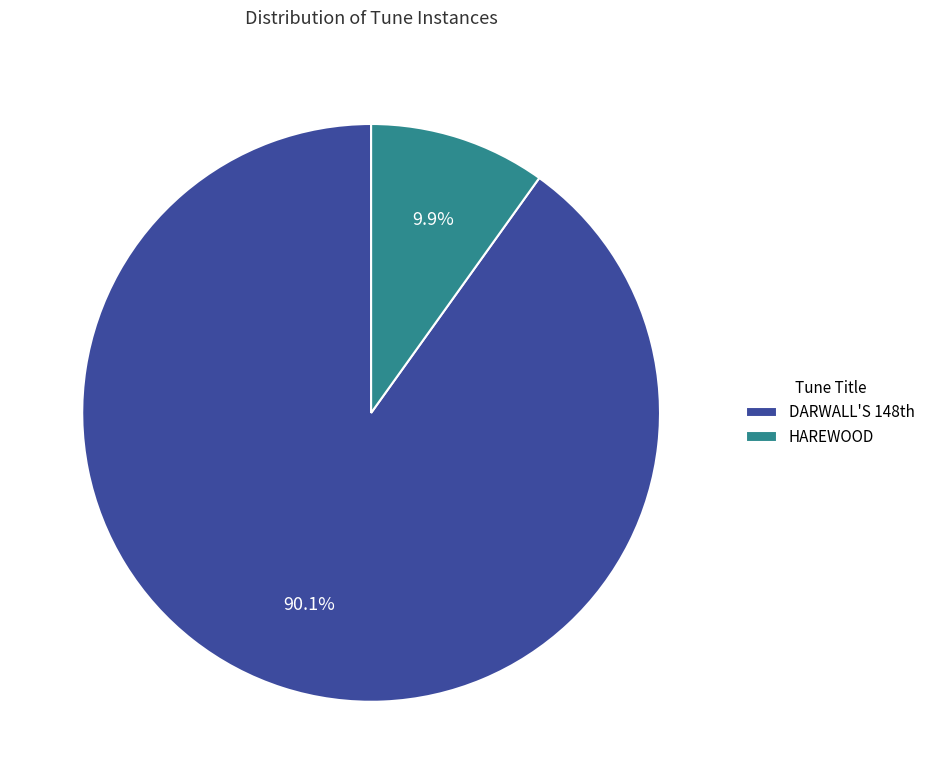

How many slices are in this pie chart?

2